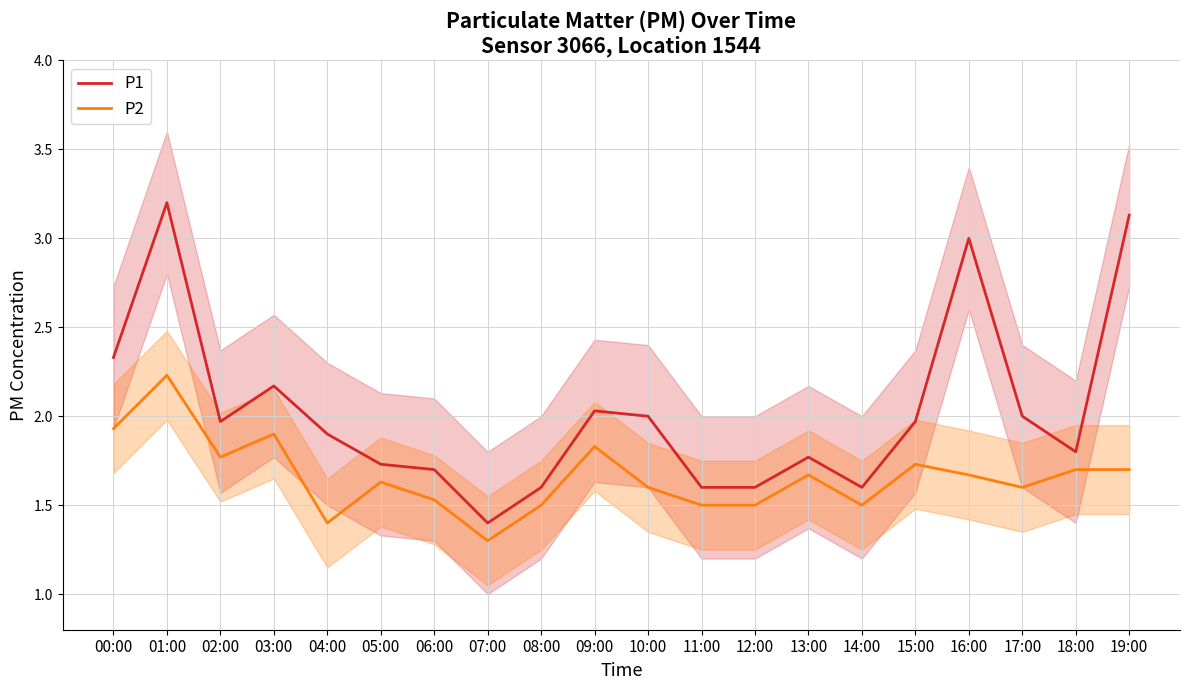

Which series has the largest total across all categories?

P1